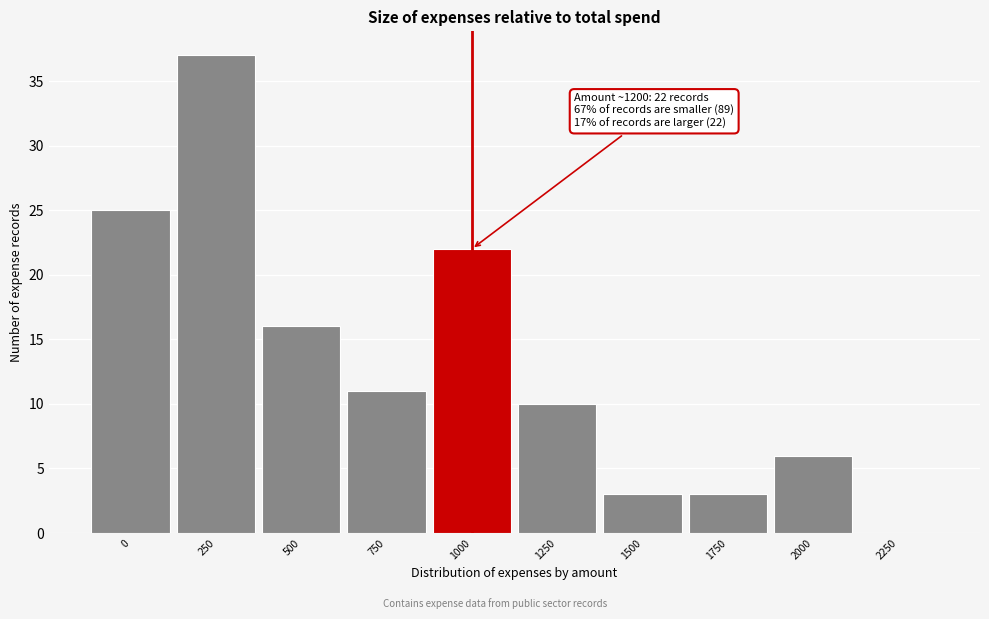

Reading right to left, what are all the values shown in this chart?

2250=0	2000=6	1750=3	1500=3	1250=10	1000=22	750=11	500=16	250=37	0=25